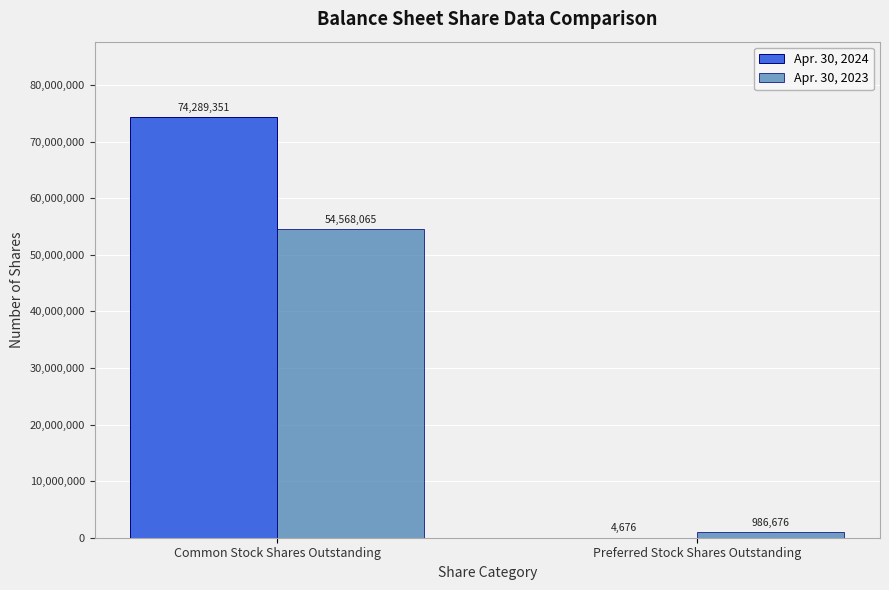

Between Common Stock Shares Outstanding and Preferred Stock Shares Outstanding, which series saw the biggest shift?

Apr. 30, 2024